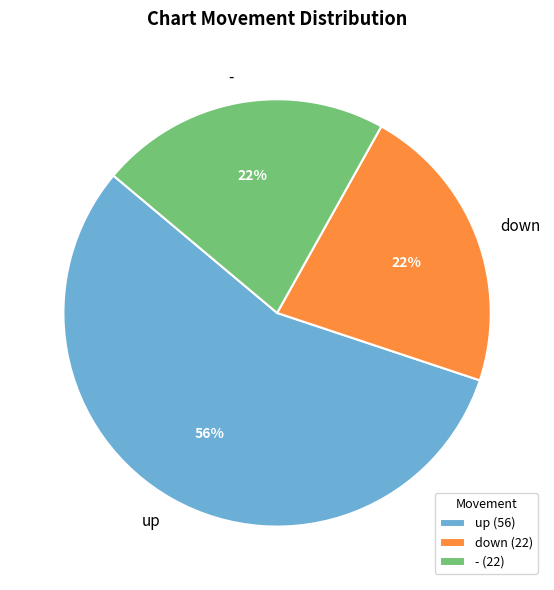

Approximately how many times larger is the value at down compared to up?

0.4